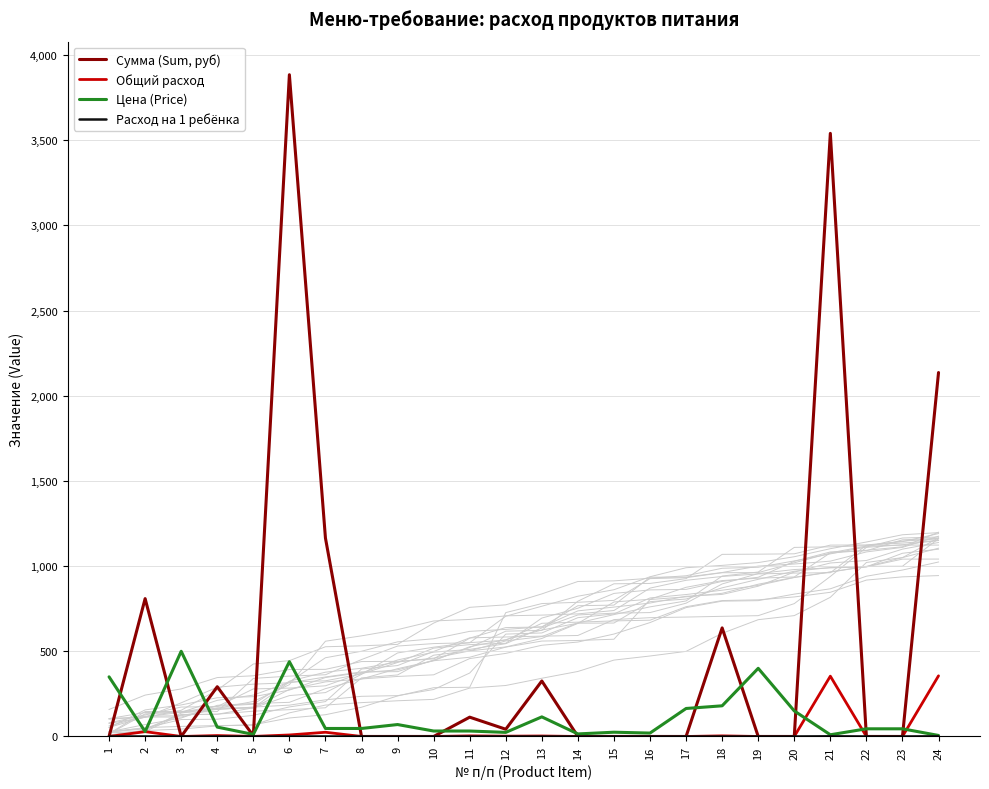

What is the total value across all series at 14?

15.0